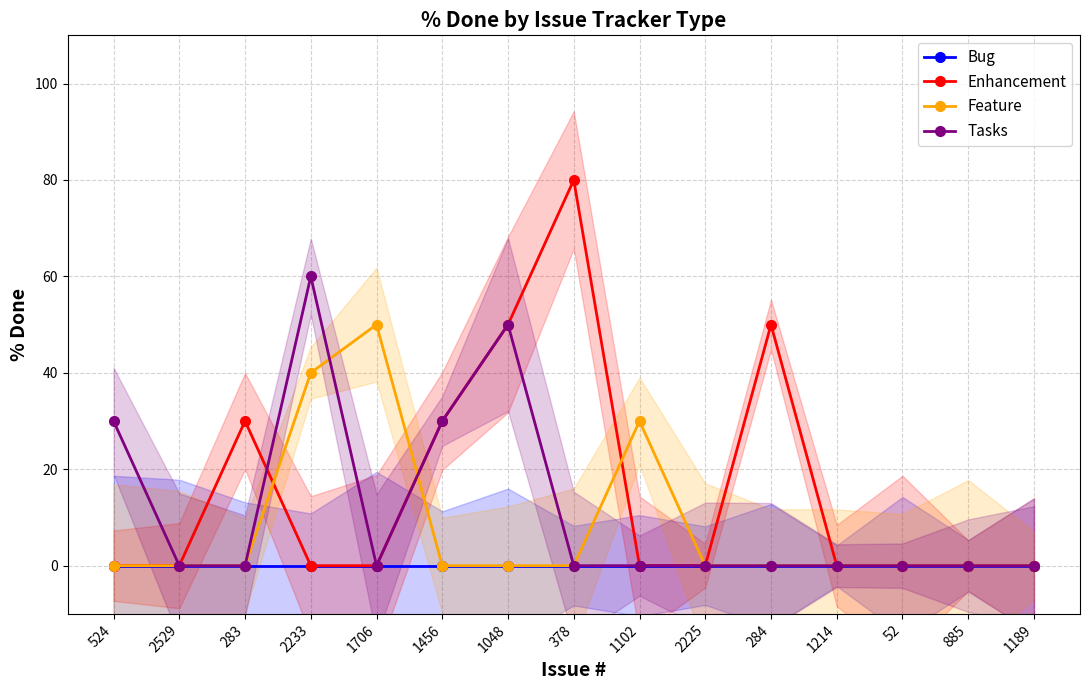

True or false: Bug and Tasks intersect in this chart.

False